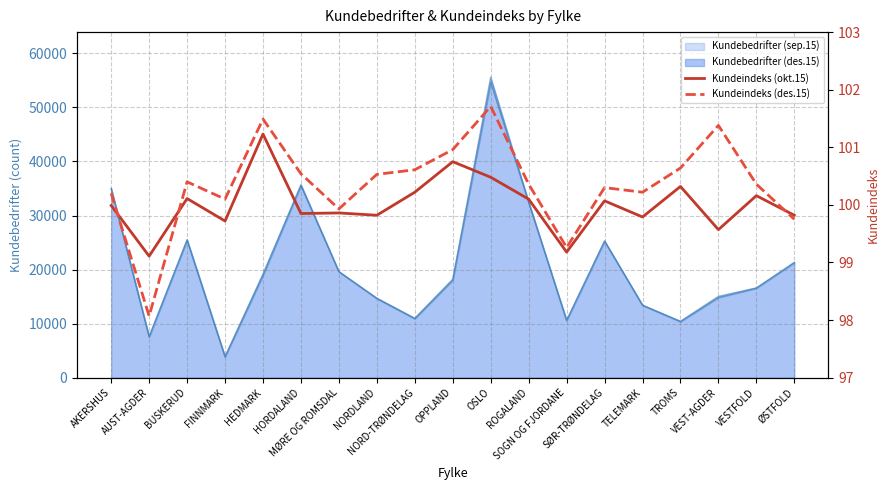

Where is Kundeindeks (okt.15) nearest to the value 100?

AKERSHUS